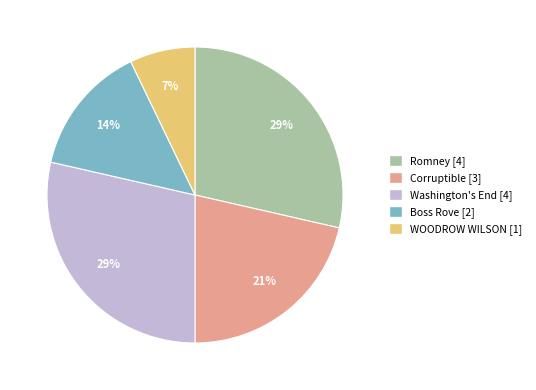

What percentage is the Boss Rove slice, to the nearest percent?

14%